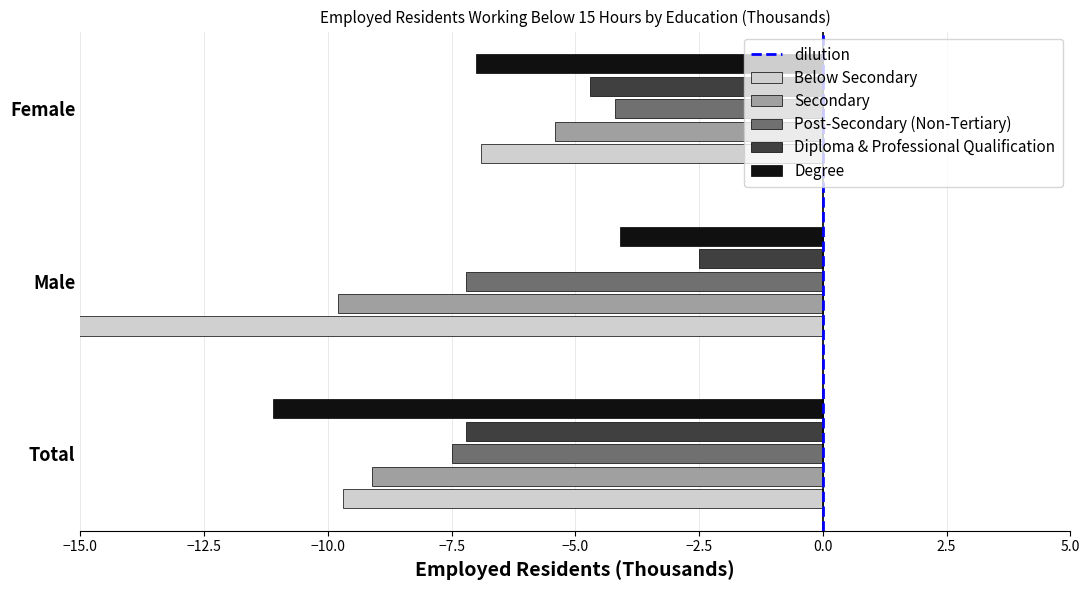

Where is Post-Secondary (Non-Tertiary) nearest to the value -5?

Female